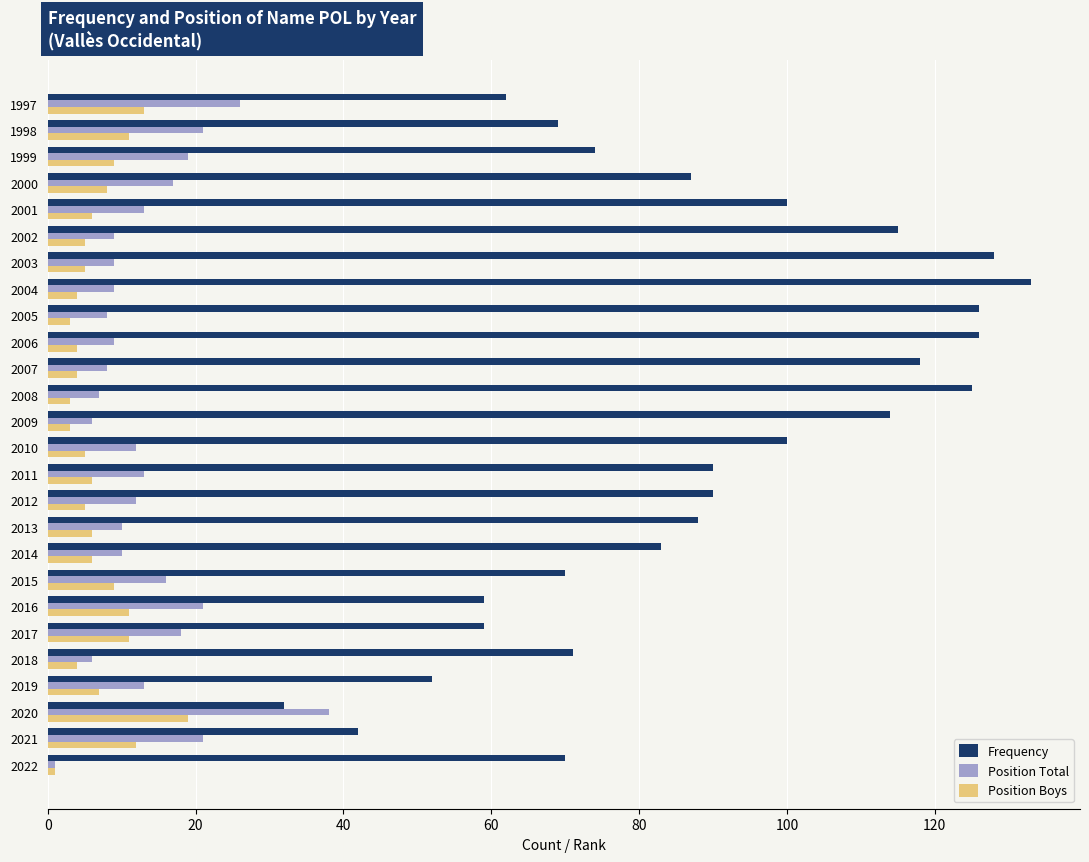

The value of Position Total at 2008 is 7. True or false?

True